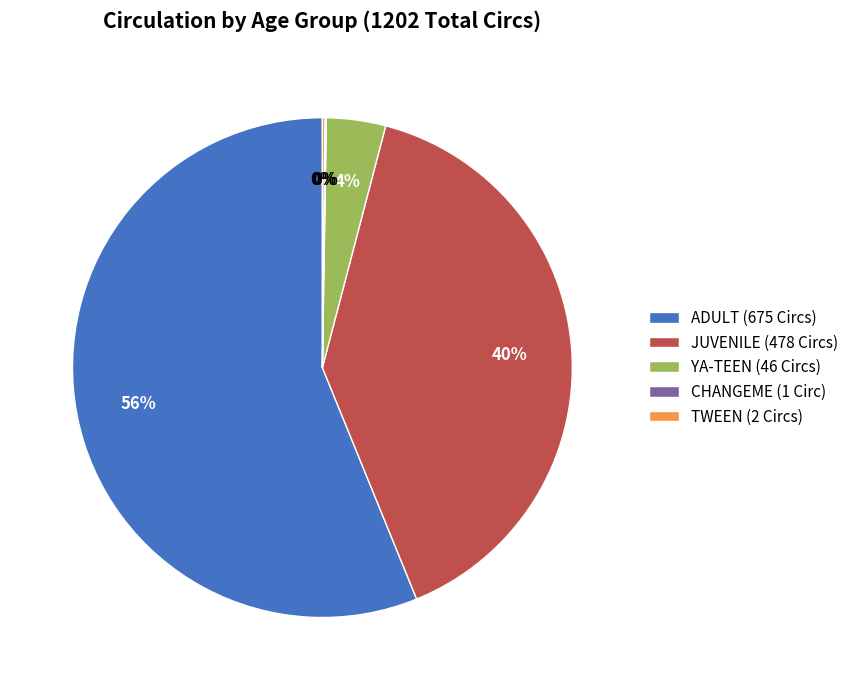

Do YA-TEEN (46 Circs) and JUVENILE (478 Circs) together represent more than half of the pie?

No